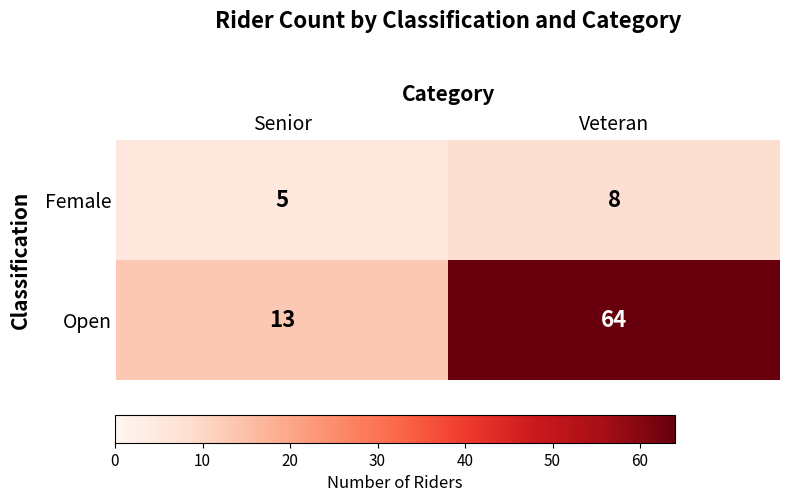

At which label is Female closest to 6?

Senior